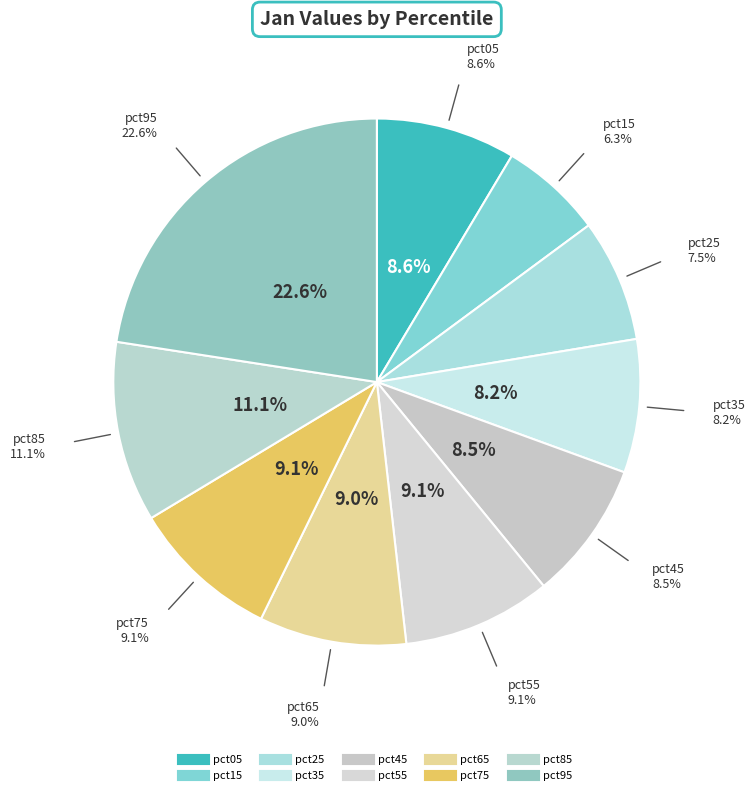

Is it true that pct55 is 9% of the pie?

True